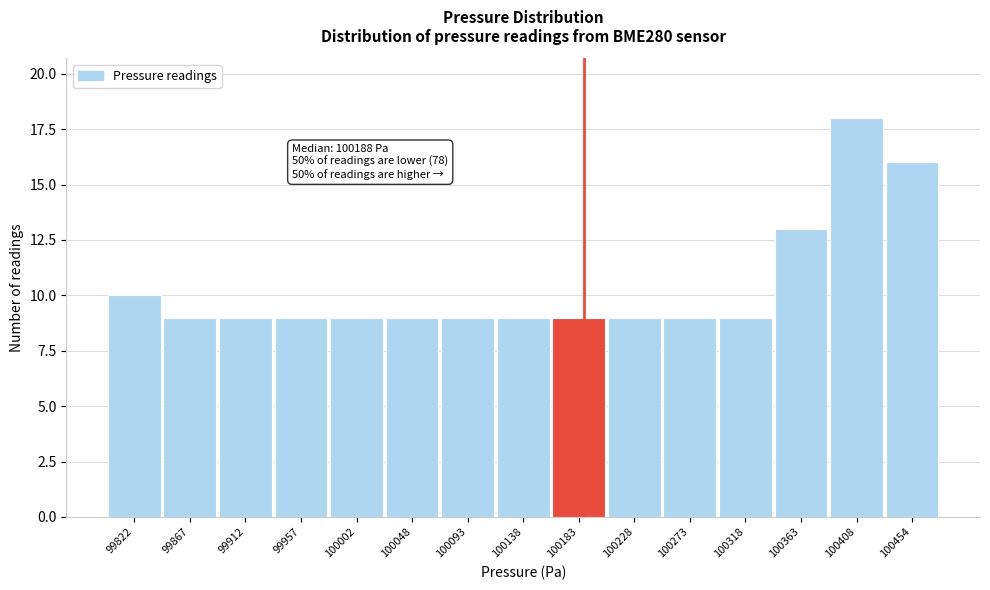

Which range on the x-axis has the tallest bar?

100385 to 100430